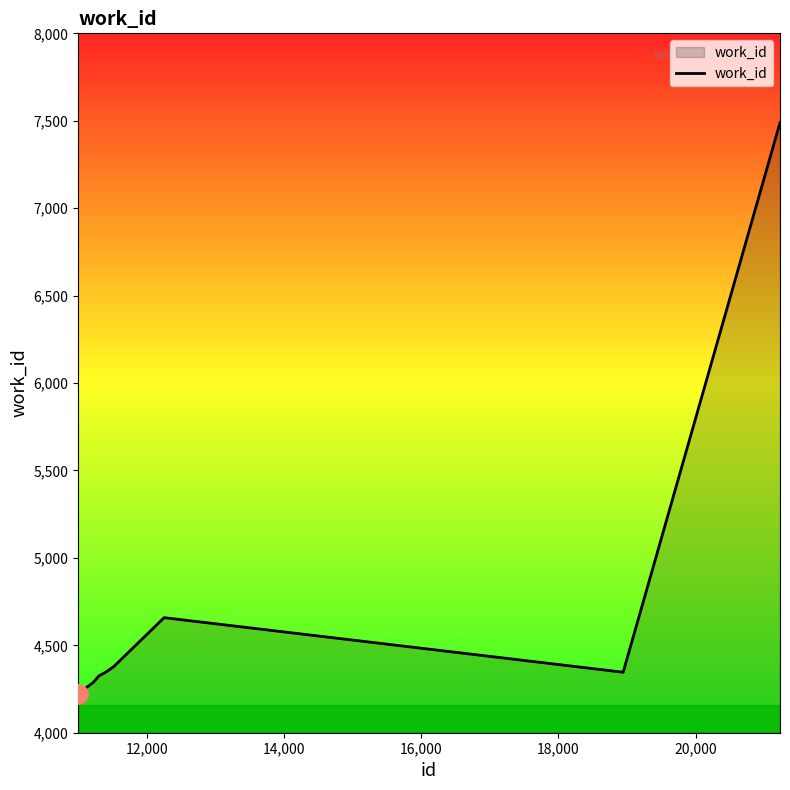

What is the smallest value displayed?

4222